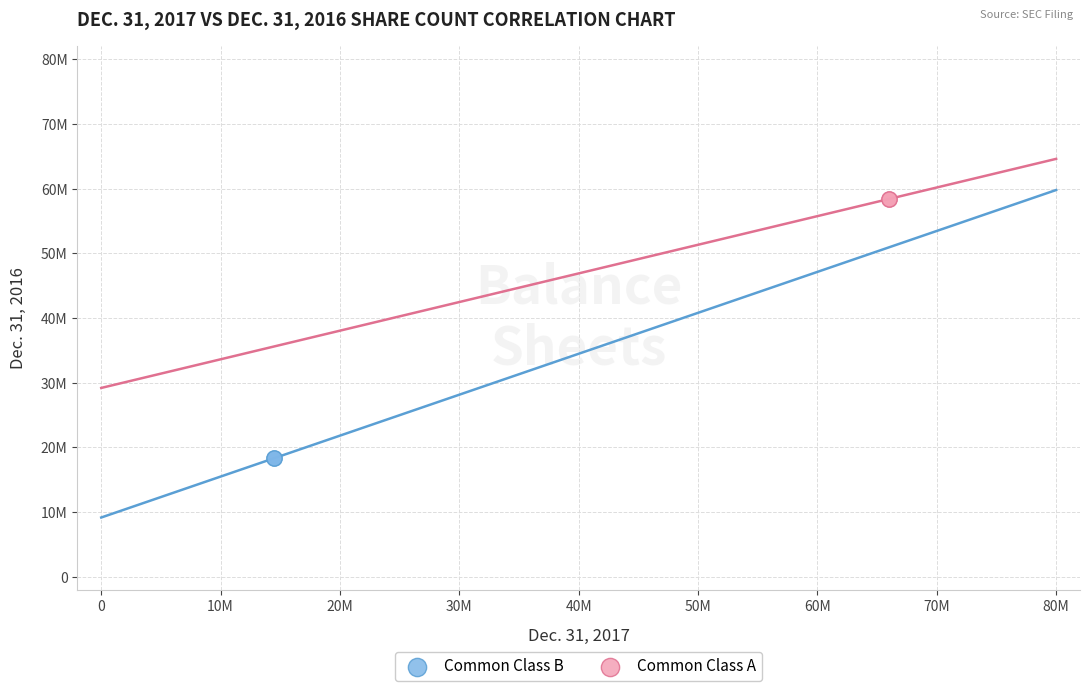

Which series reaches the minimum Y coordinate?

Common Class B